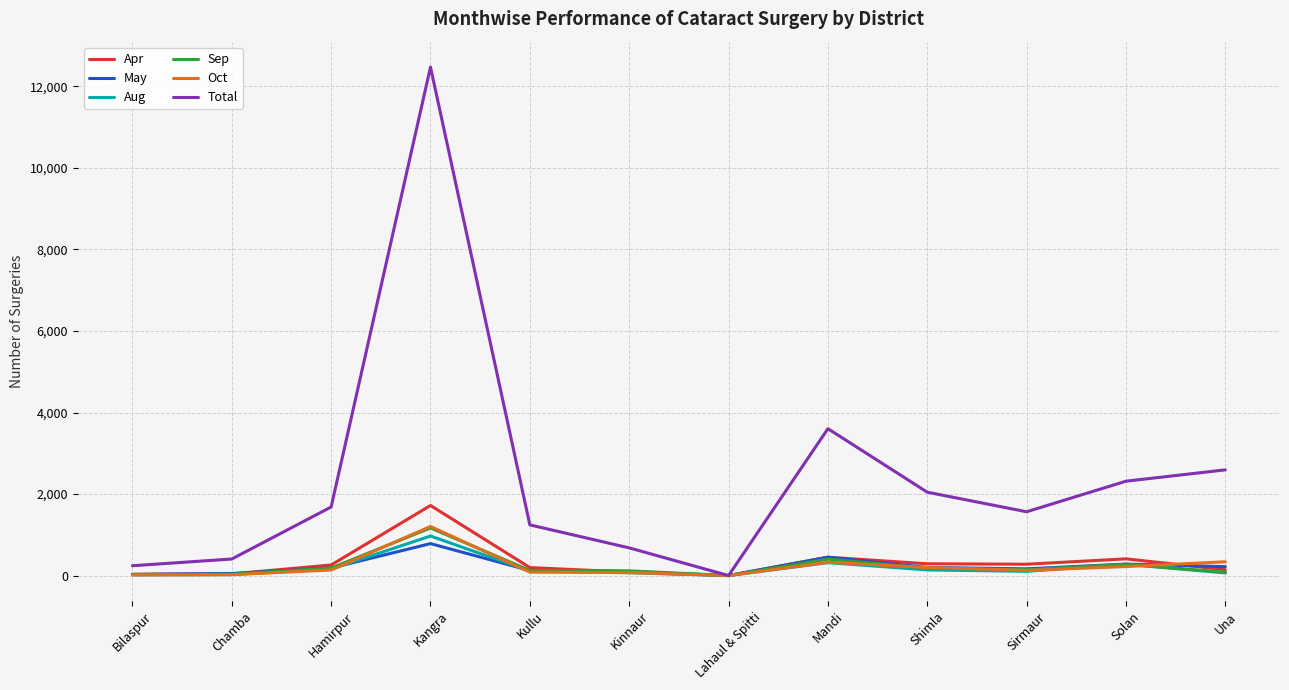

How many interior local peaks does the May series have?

3